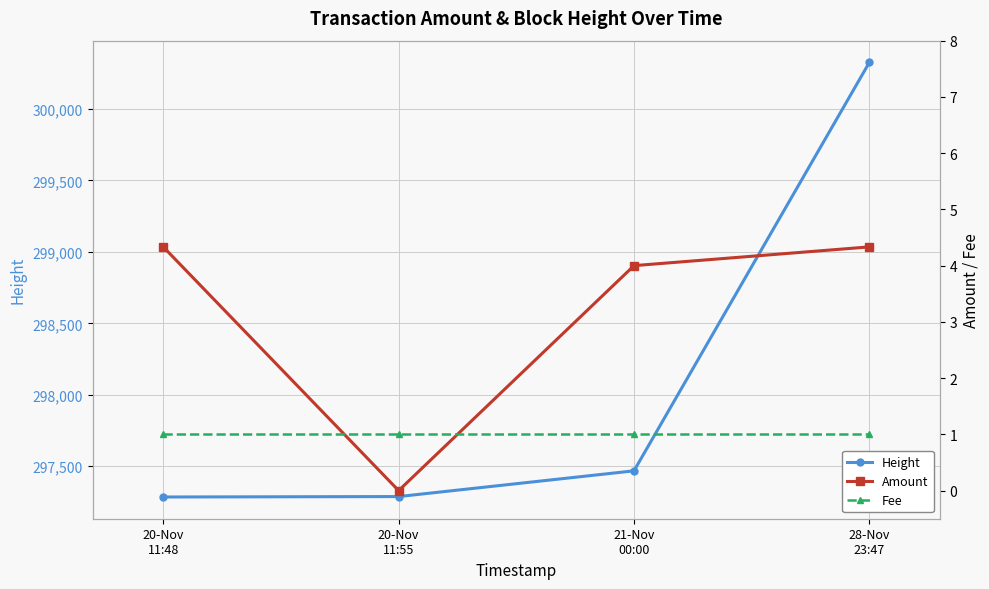

The Fee series shows 1.0 at 20-Nov
11:55. True or false?

True